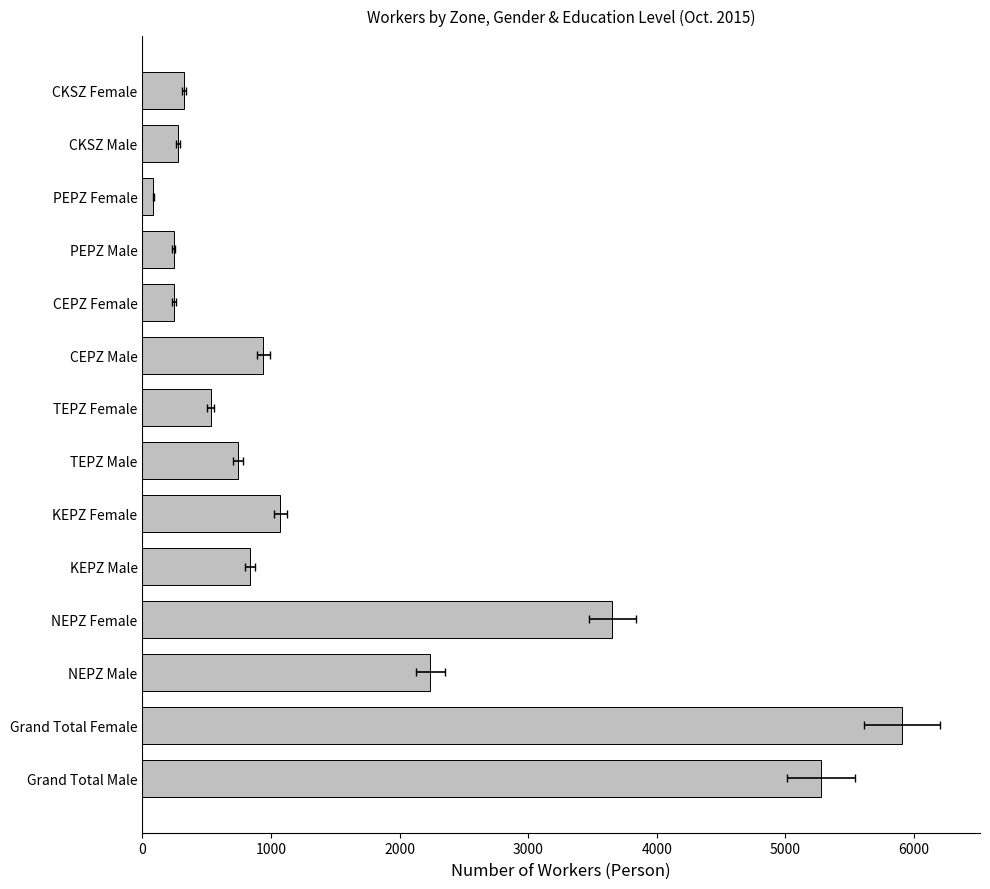

What is the sum of the values at CEPZ Male and KEPZ Female?

2014